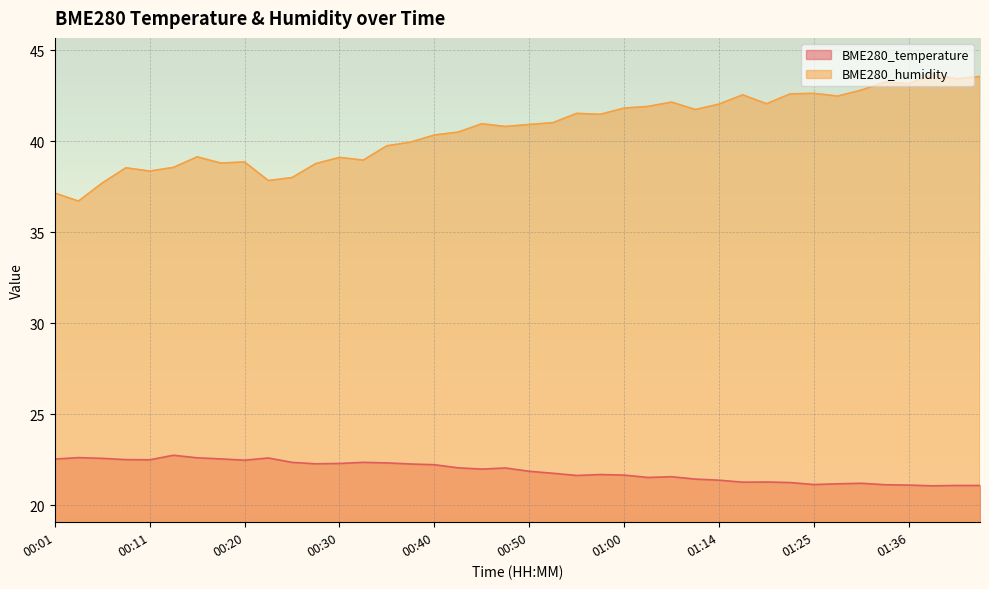

How many lines are shown in the chart?

2